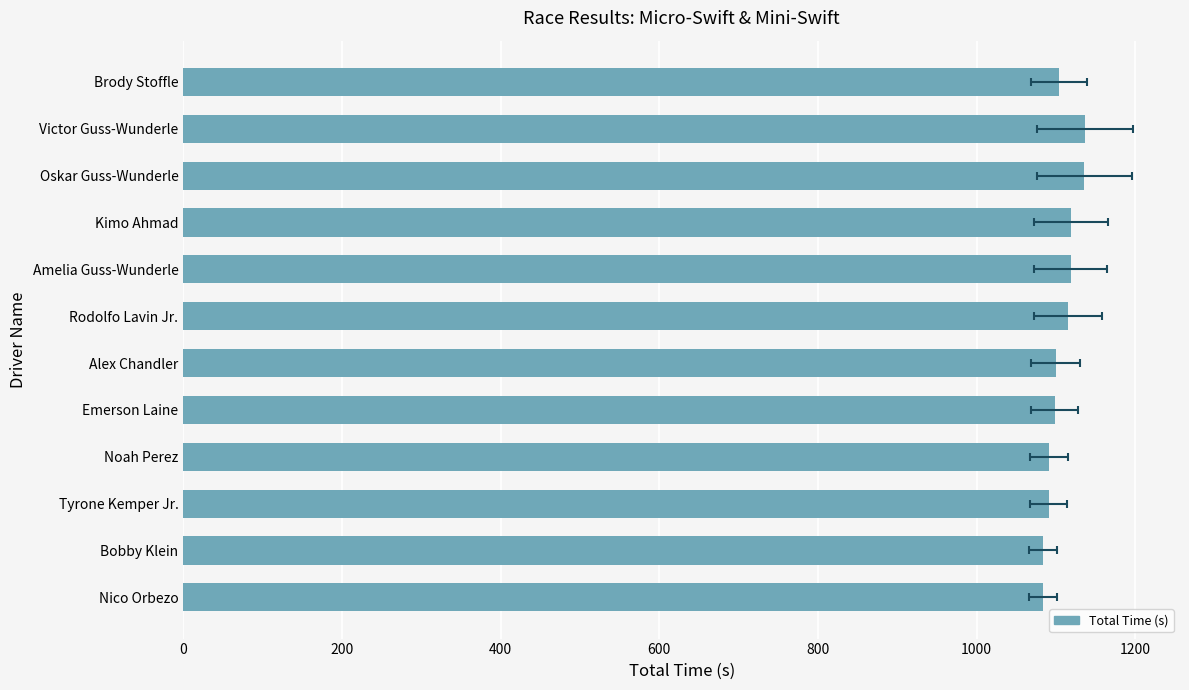

True or false: the data shows 667.4 at Rodolfo Lavin Jr..

False